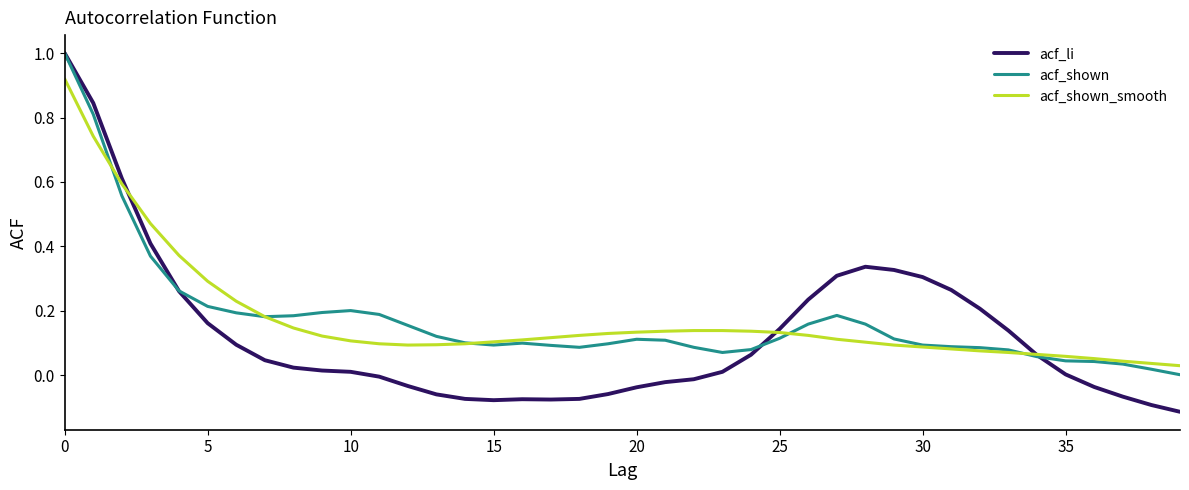

Which series has the largest range (max minus min)?

acf_li